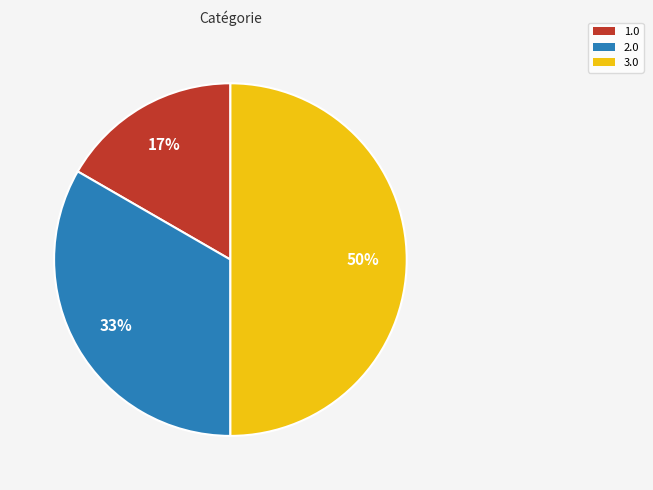

Do 3.0 and 2.0 together represent more than half of the pie?

Yes